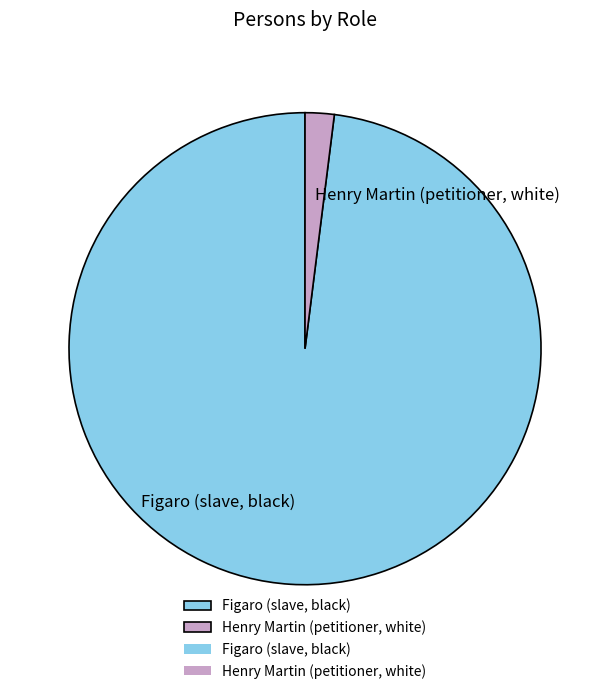

Which slice is the largest?

Figaro (slave, black)